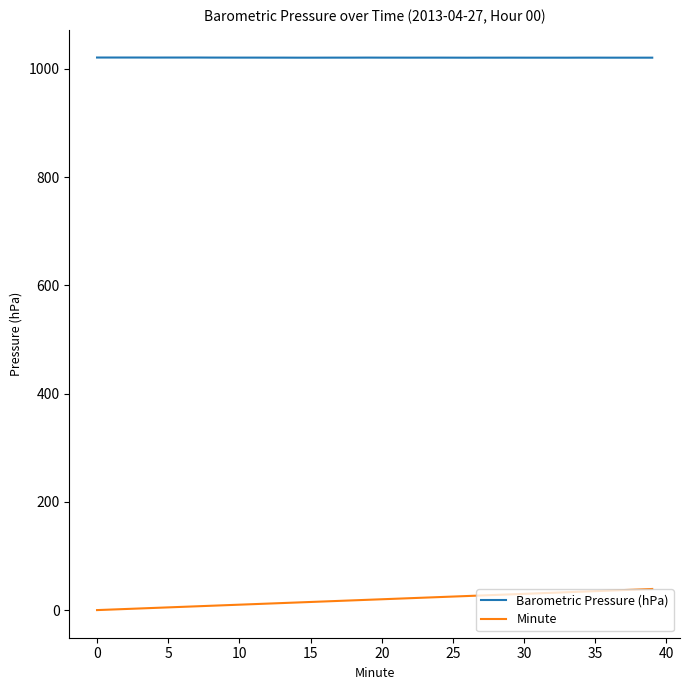

Which series has the largest total across all categories?

Barometric Pressure (hPa)